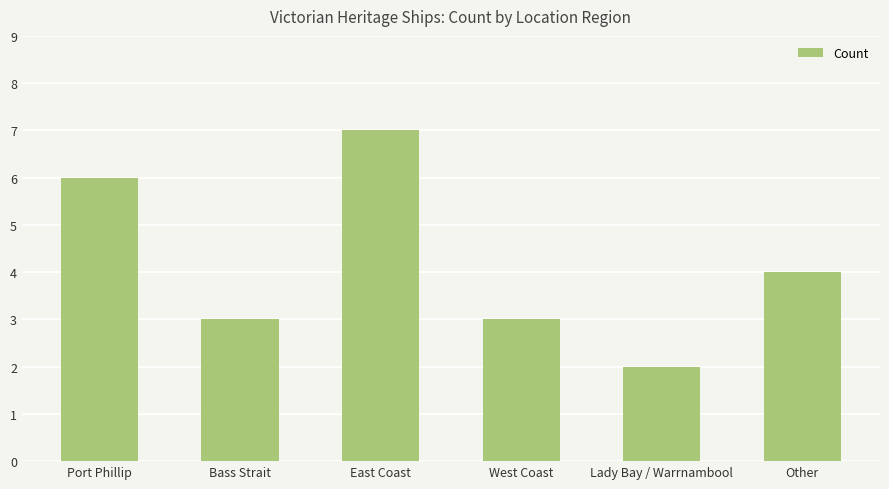

What is the change in value from West Coast to Other?

+1